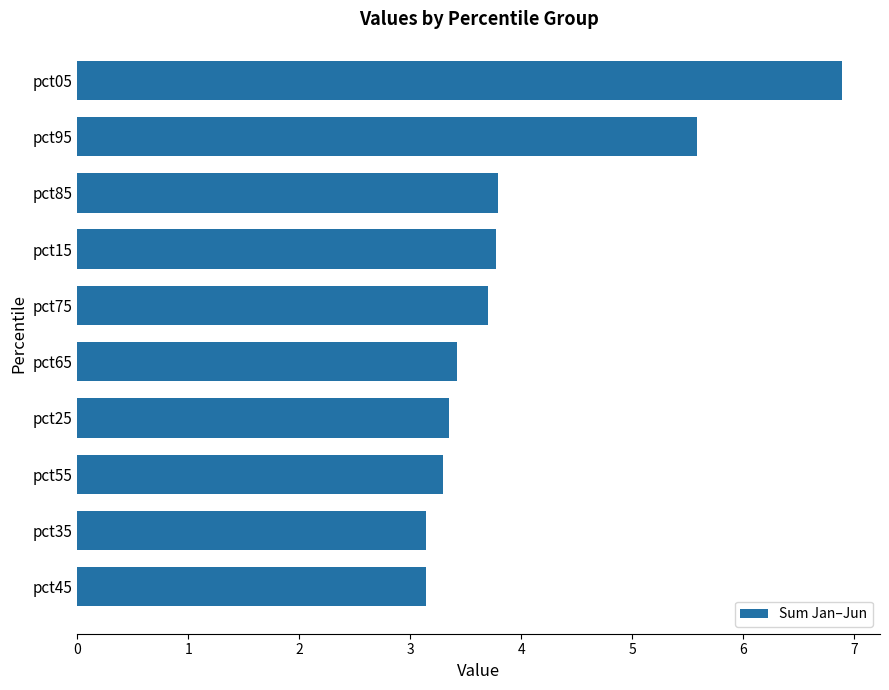

Between pct75 and pct35, which is larger?

pct75